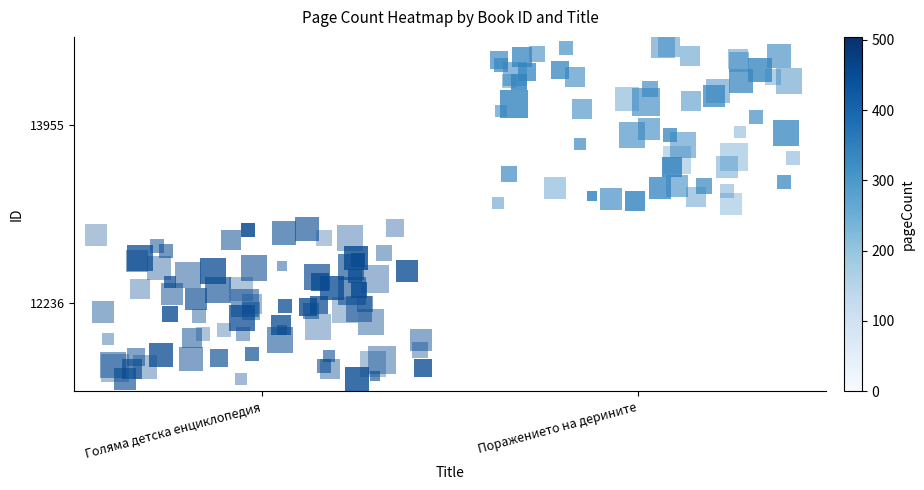

True or false: 13955 has a value of -147 at Голяма детска енциклопедия.

False